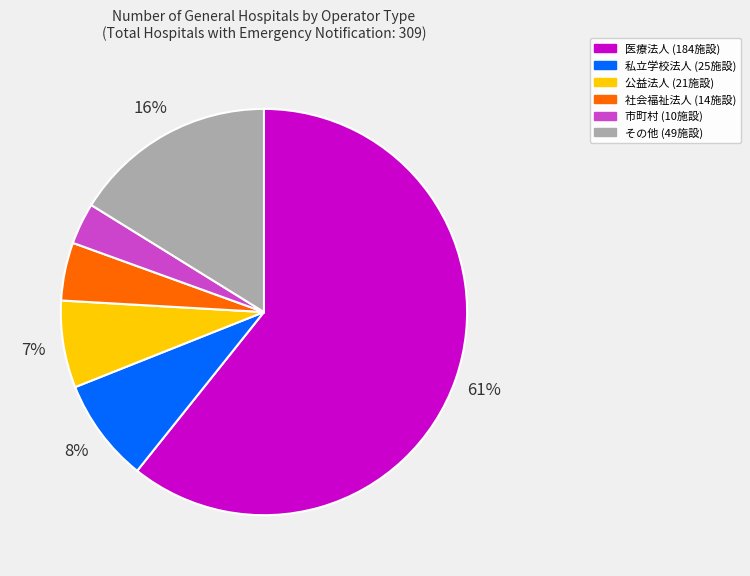

Is there a majority slice in this chart?

Yes